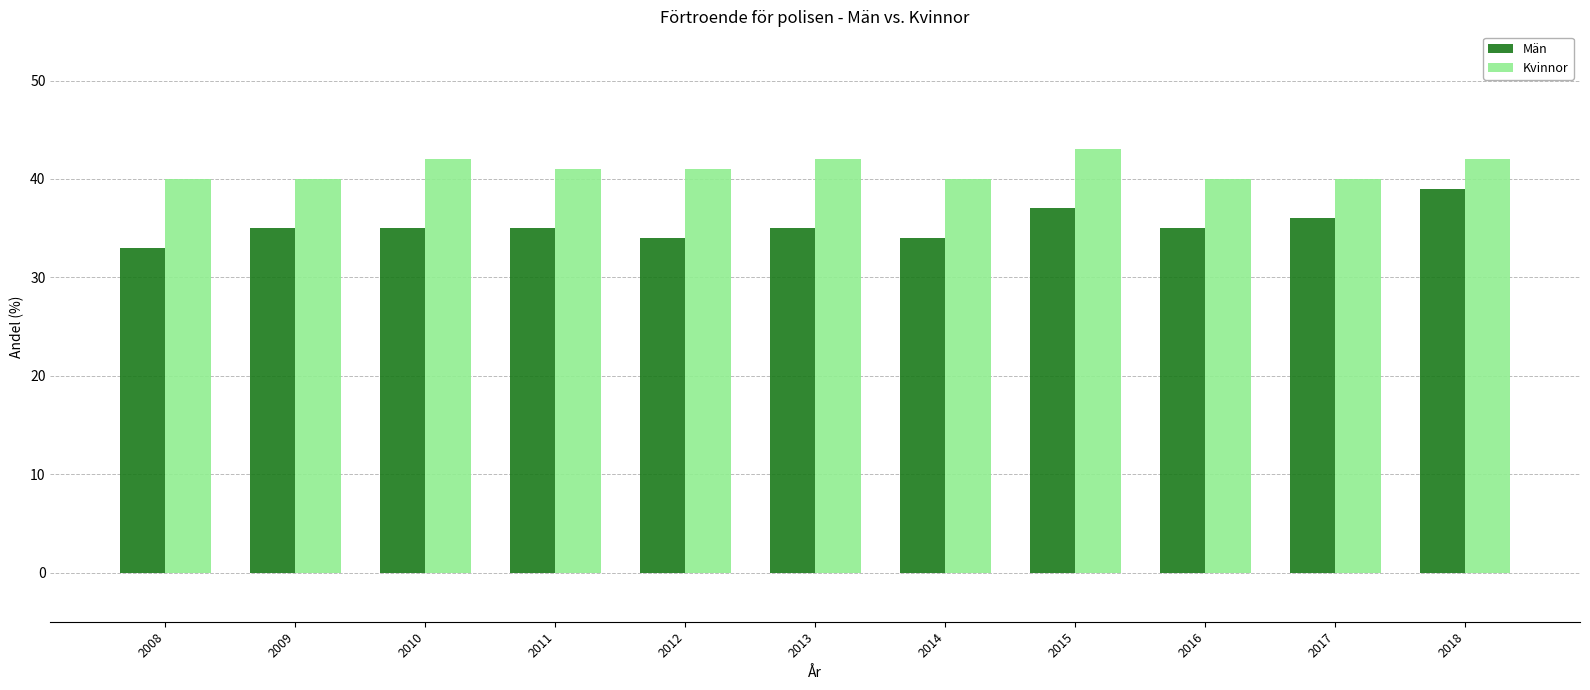

What is the sum of all Män values?

388